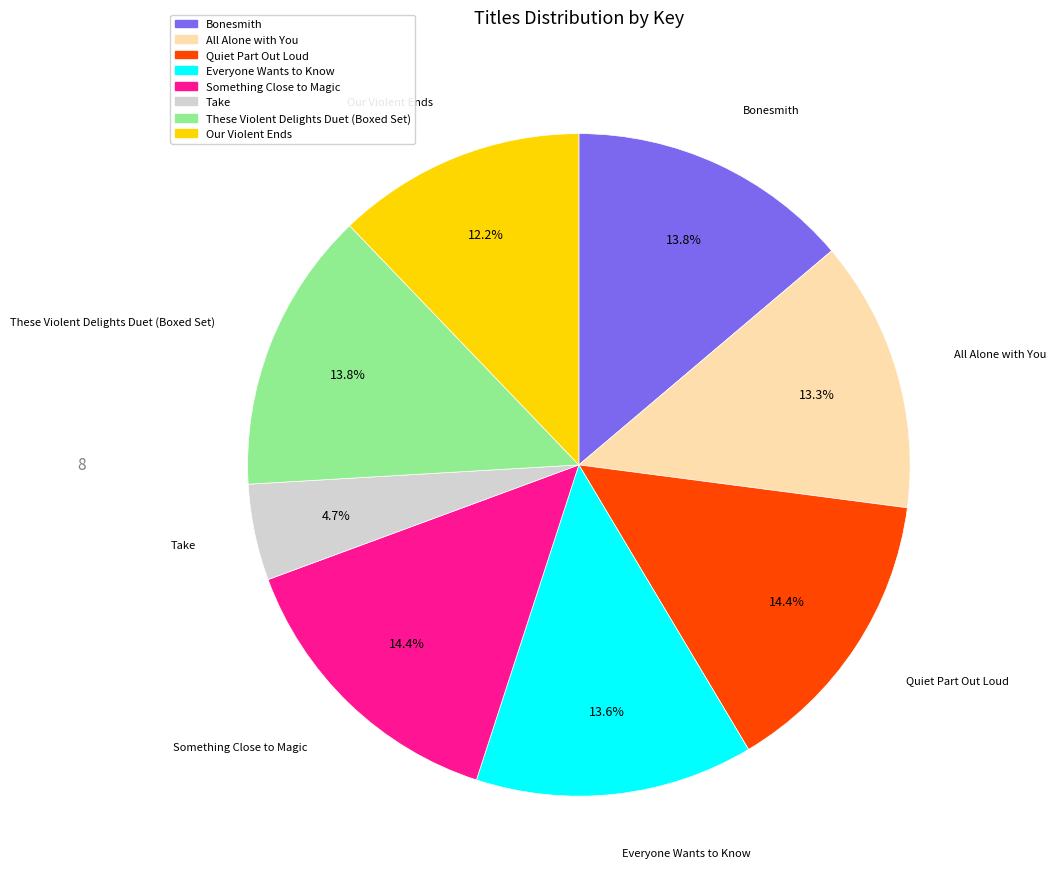

What percentage is the All Alone with You slice, to the nearest percent?

13%